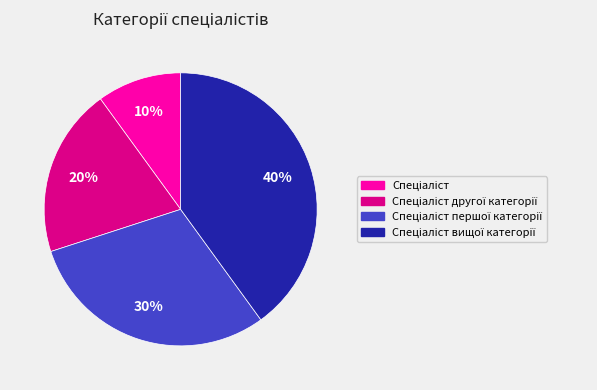

Is there a majority slice in this chart?

No